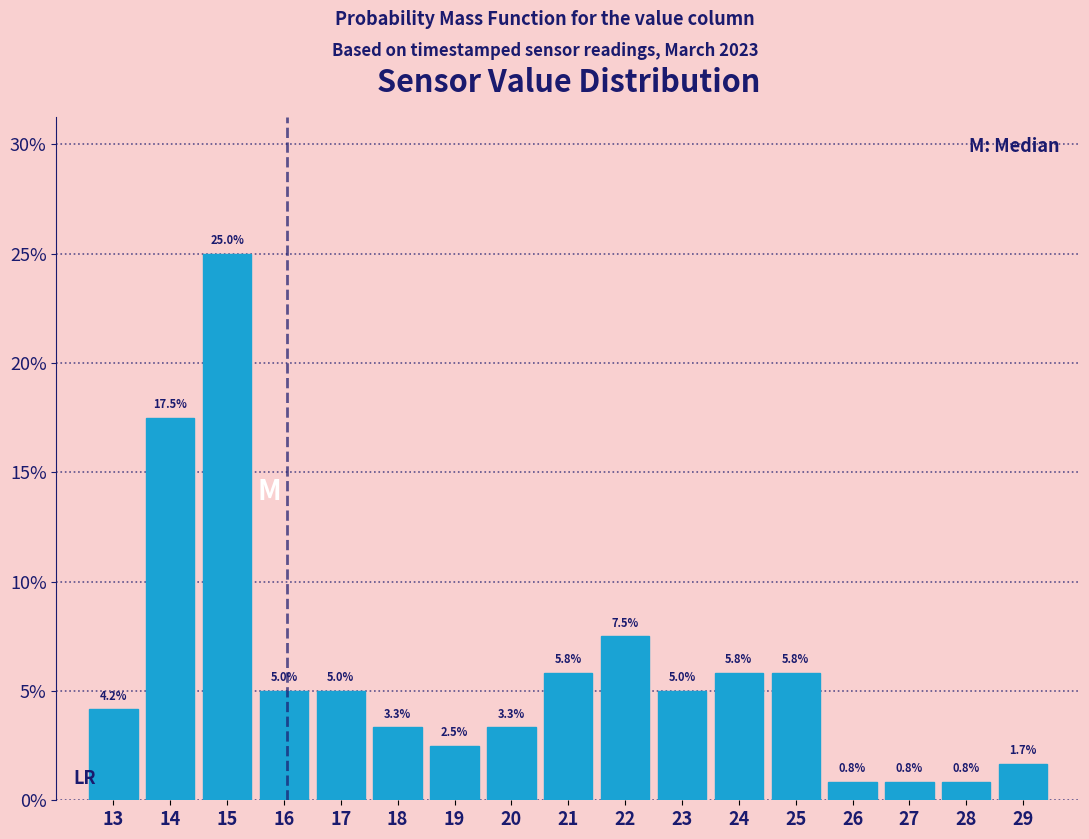

Reading left to right, list all the values displayed in this chart.

4.2	17.5	25.0	5.0	5.0	3.3	2.5	3.3	5.8	7.5	5.0	5.8	5.8	0.8	0.8	0.8	1.7